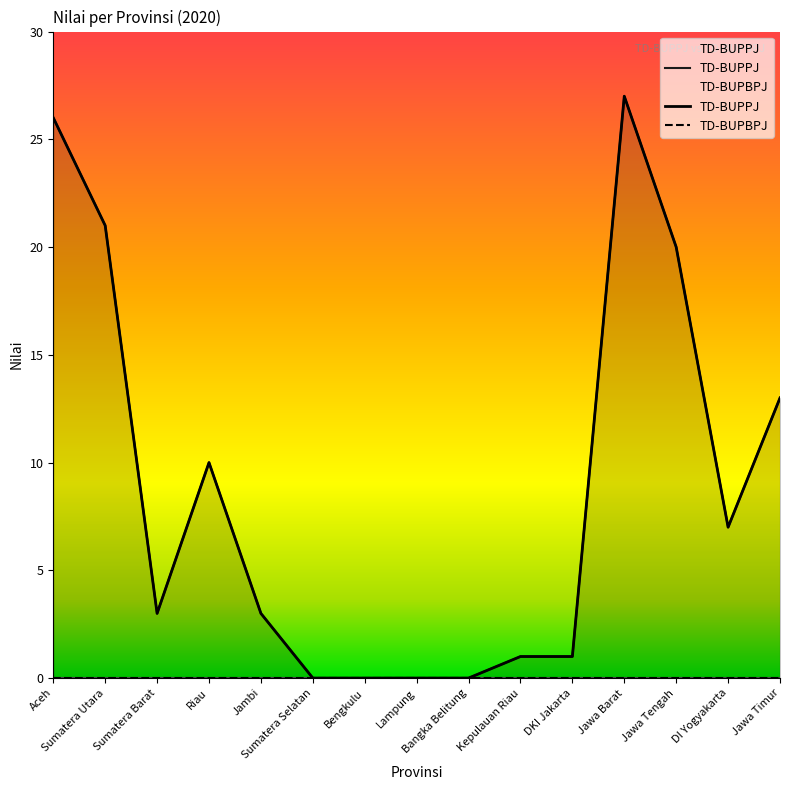

What is the difference between the values at Riau and Sumatera Barat?

7